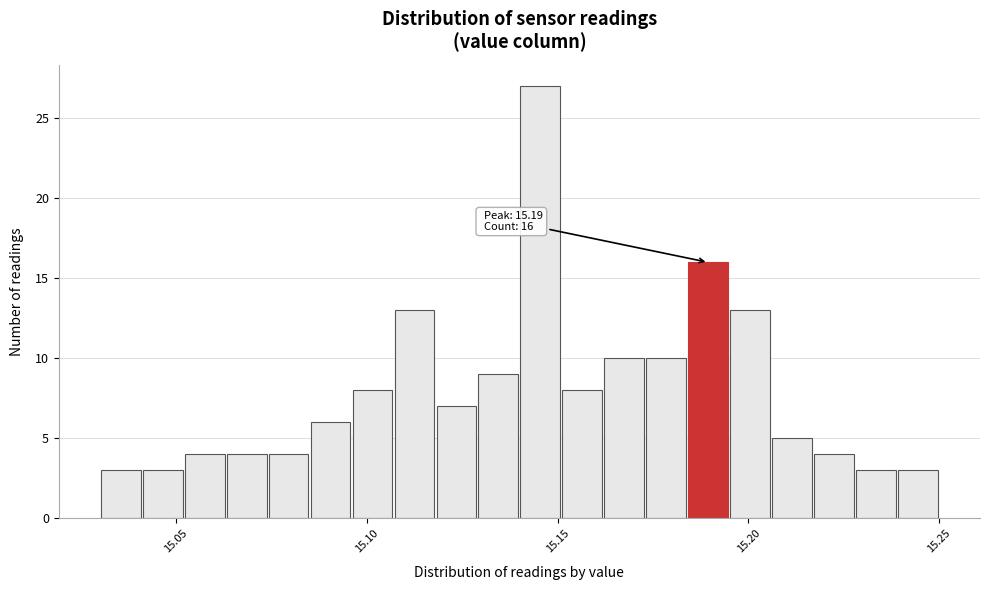

Around what value on the x-axis is the tallest bar? Give the approximate position of its centre, as read against the axis.

15.145